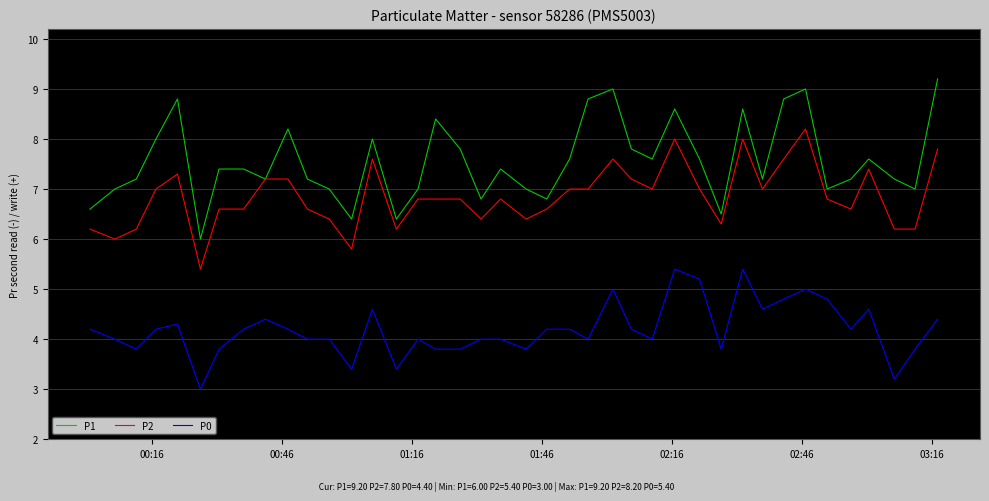

Rank the series by their maximum value, from highest to lowest.

P1, P2, P0